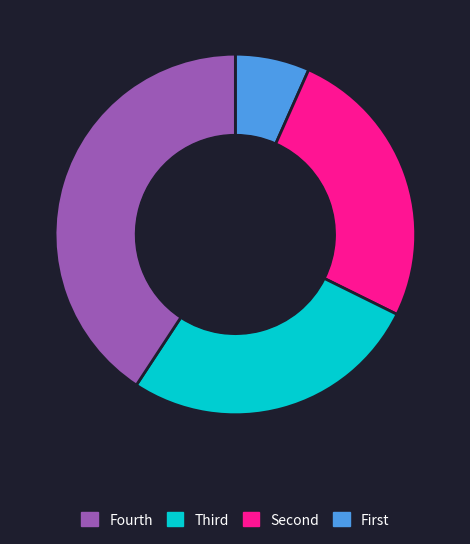

Is there any slice that represents more than half of the pie?

No